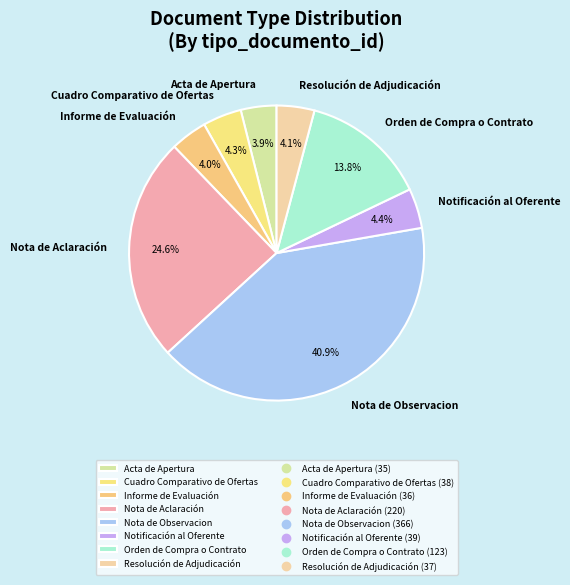

Is there a majority slice in this chart?

No